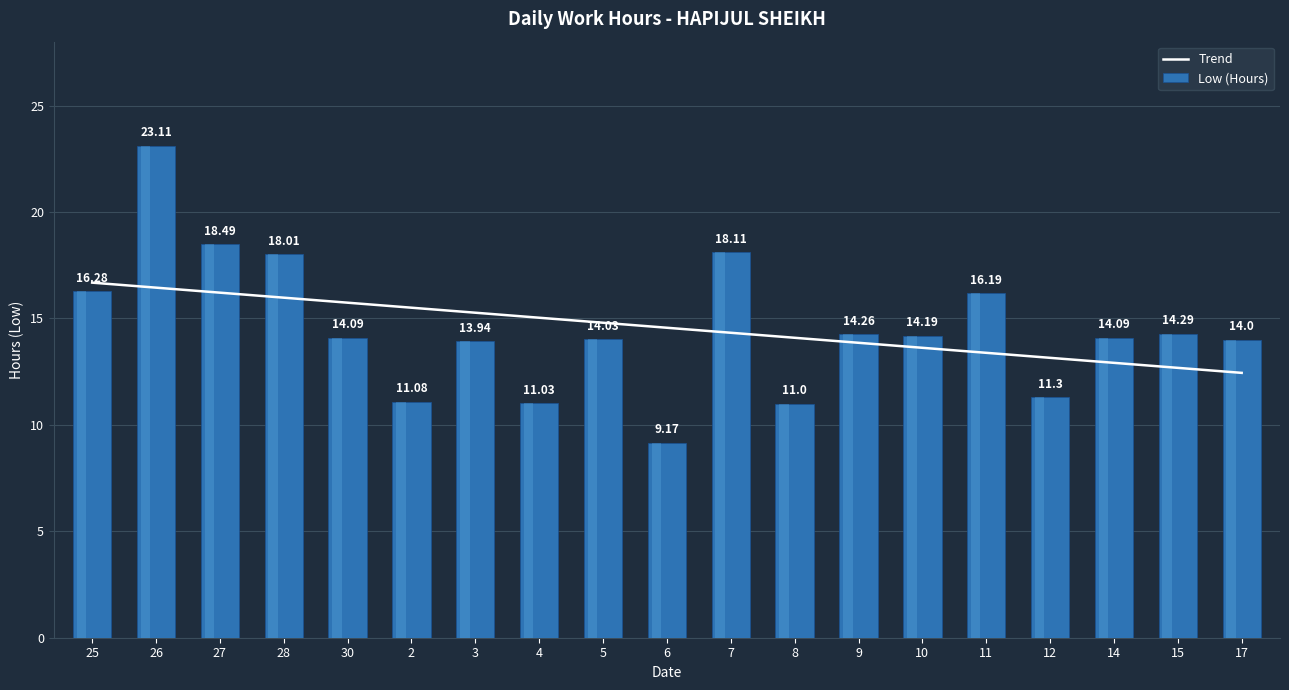

What is the sum of all Low (Hours) values?

276.7